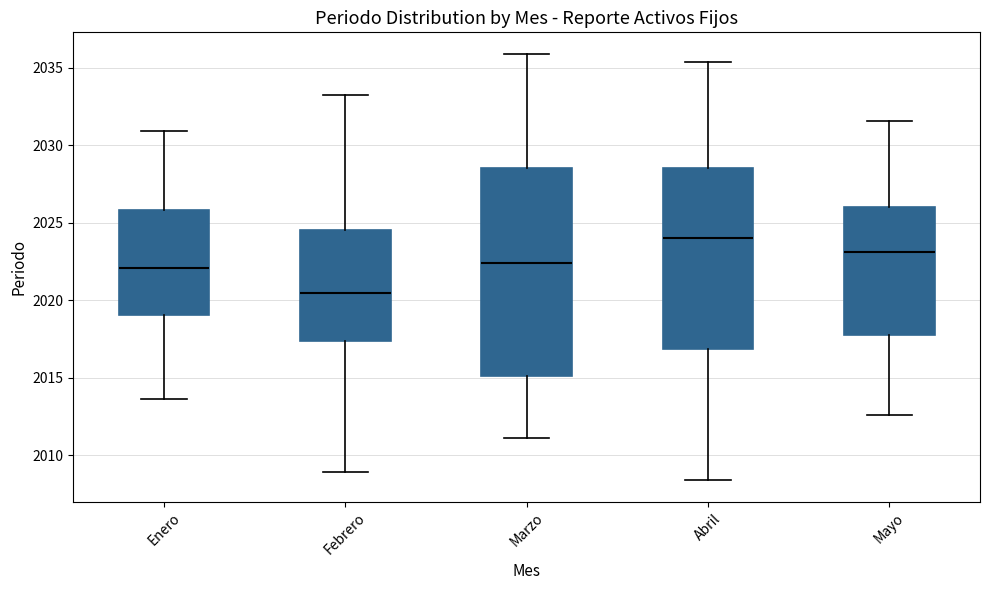

Where is the upper edge of the box for Marzo on the y-axis? The values are not printed on the chart, so give them approximately, as read against the axis.

2028.5